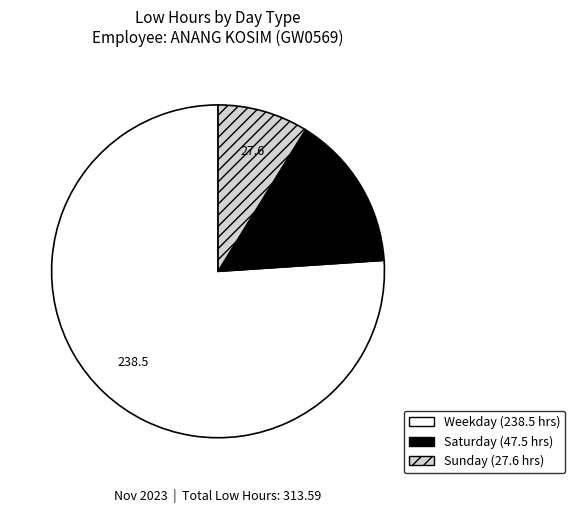

How many segments does this pie chart have?

3